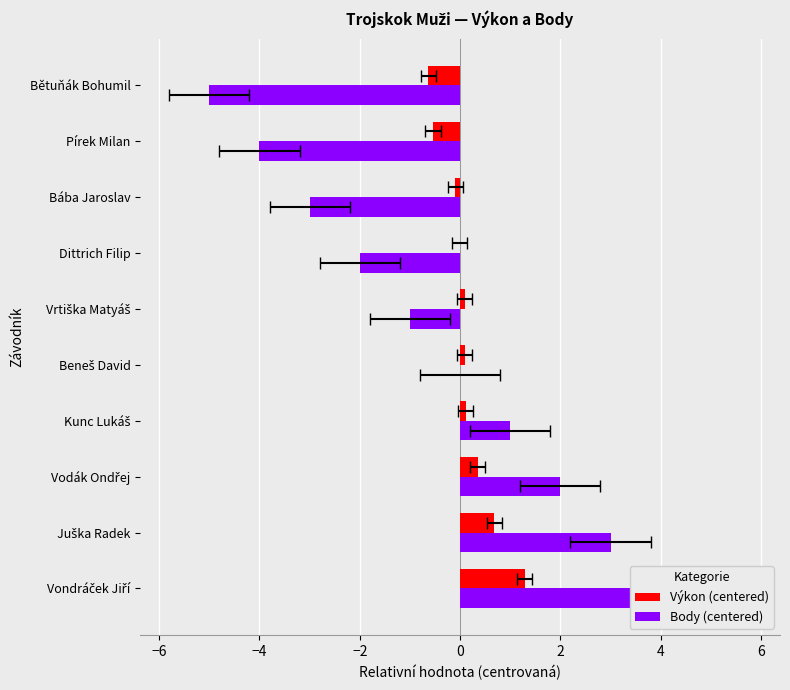

What is the value of the Výkon (centered) bar at the 9th from the left?

-0.5